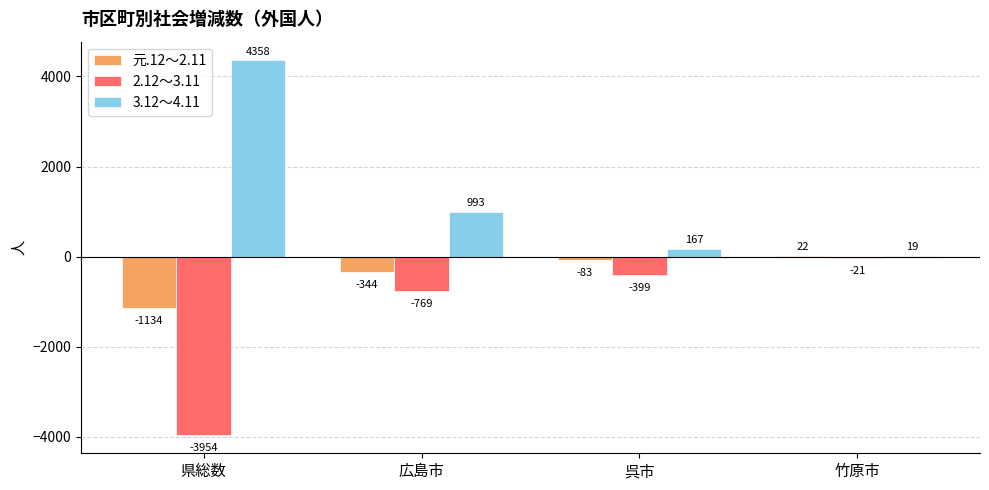

How many data points does each series have?

4